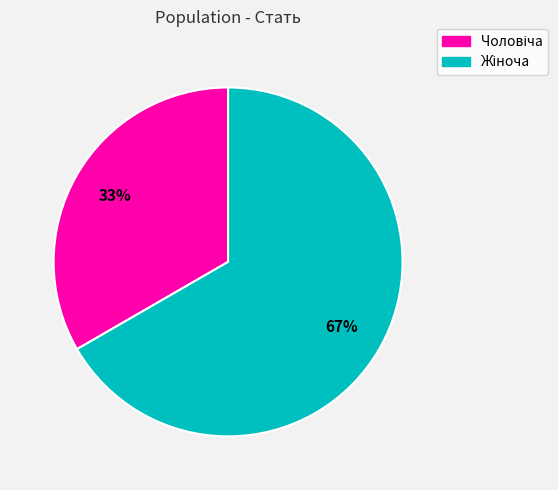

To the nearest percent, what is the average slice percentage?

50%